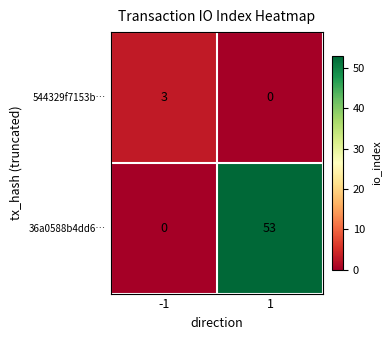

Reading right to left, what are all the values shown in this chart?

544329f7153b…: 1=0	-1=3
36a0588b4dd6…: 1=53	-1=0